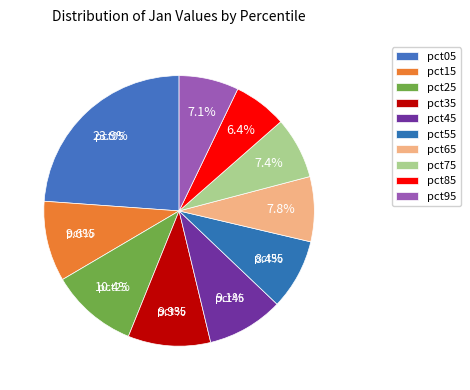

What percentage is NOT represented by pct05?

76.1%